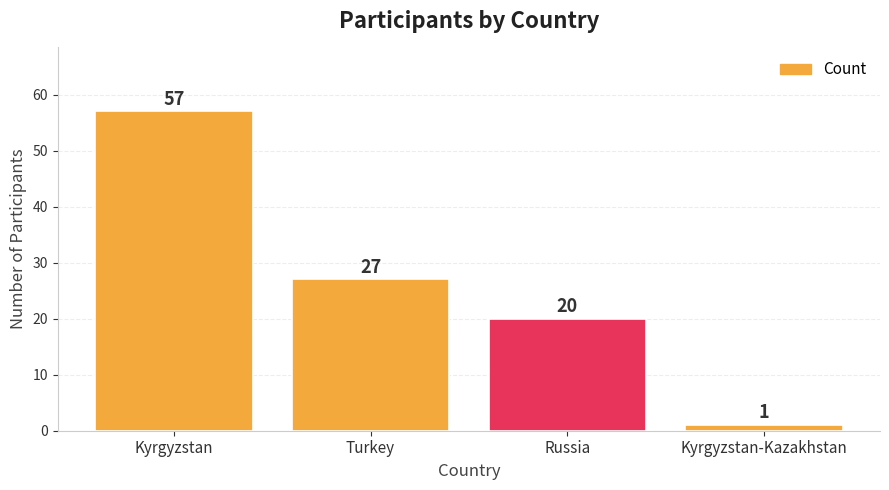

Reading right to left, extract all data points from this chart.

1	20	27	57